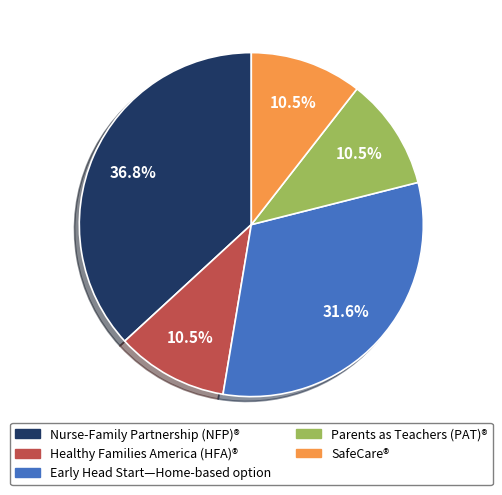

What is the largest slice in the pie chart?

Nurse-Family Partnership (NFP)®